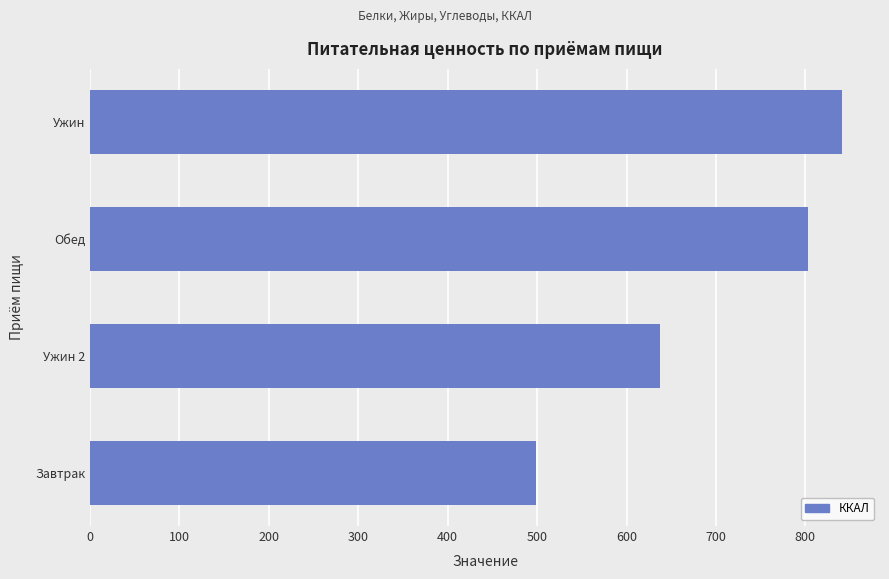

How many bars are there in total?

4